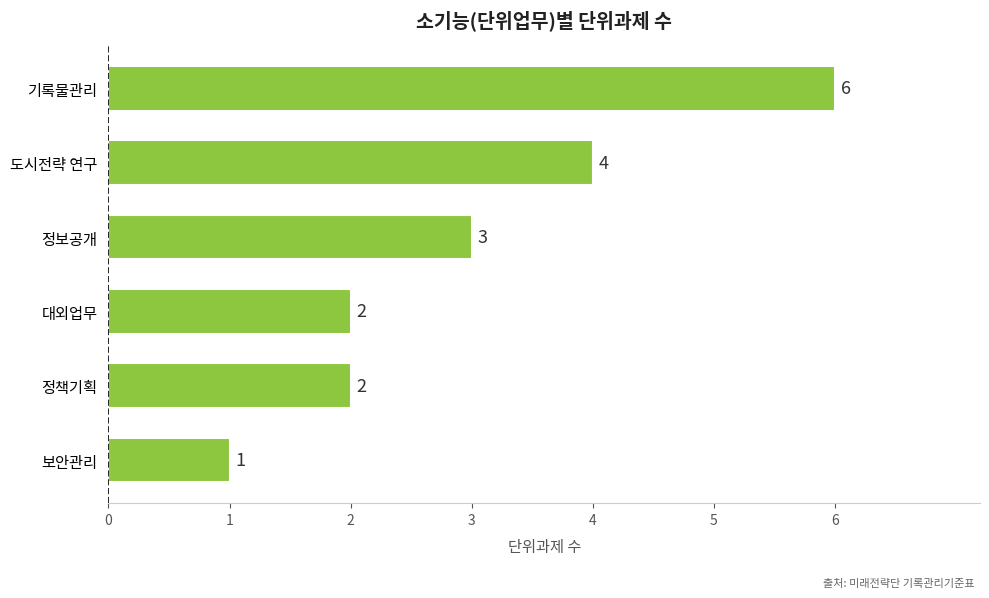

Approximately how many times larger is the value at 도시전략 연구 compared to 정책기획?

2.0